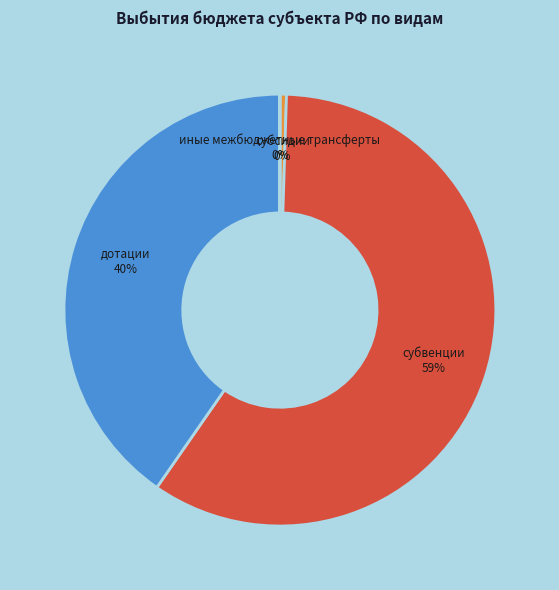

To the nearest percent, what is the average slice percentage?

25%